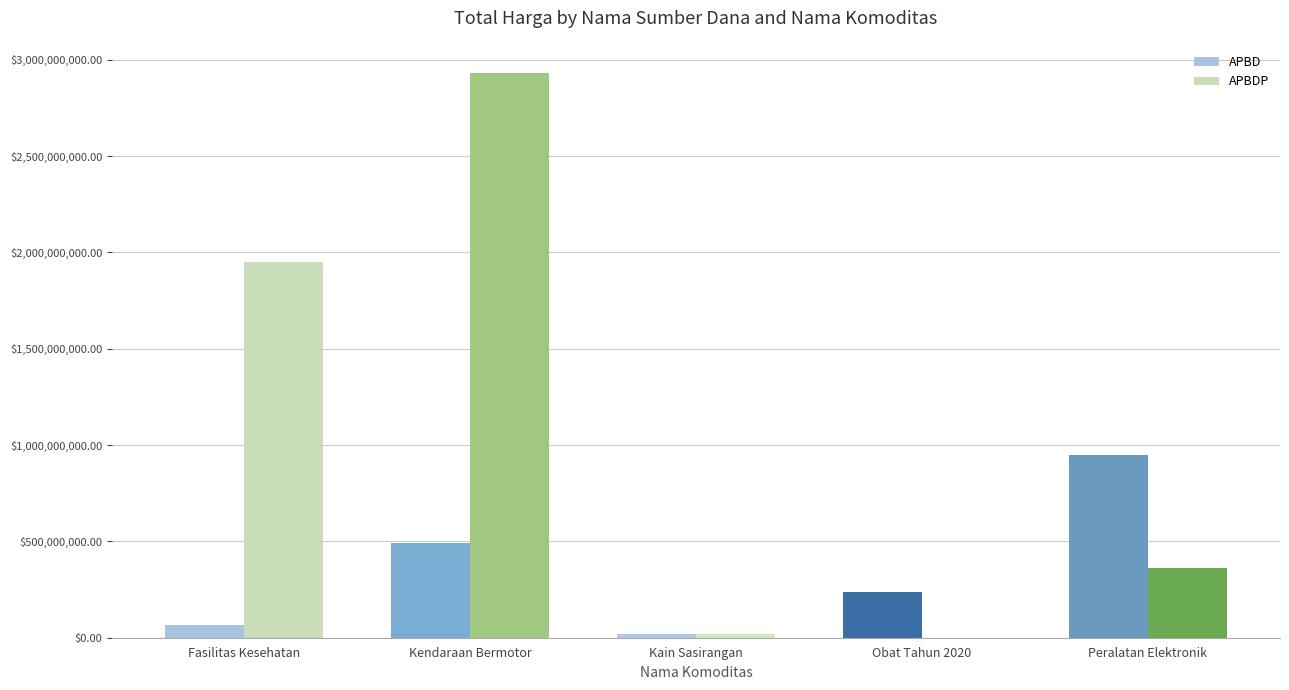

What is the sum of the APBD values at Kendaraan Bermotor and Kain Sasirangan?

511900000